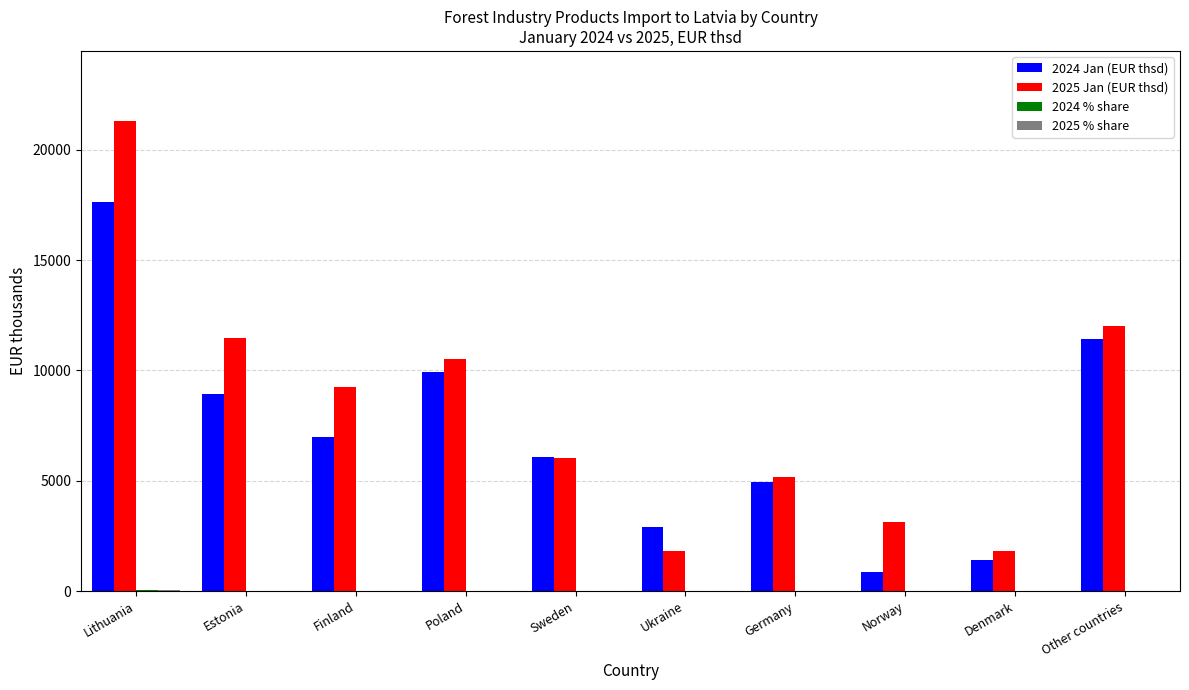

At which category is the sum across all series the highest?

Lithuania